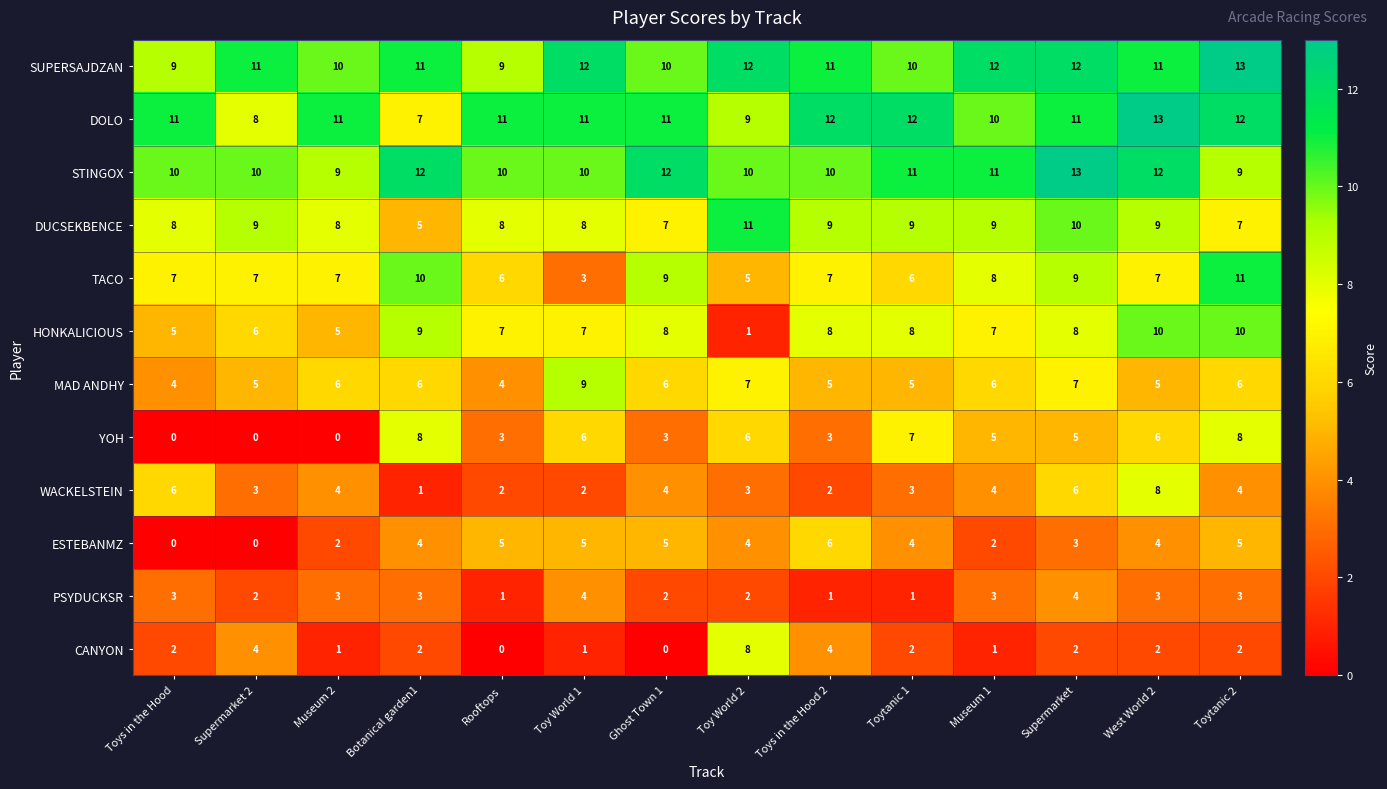

The value of WACKELSTEIN at Toytanic 2 is 2. True or false?

False